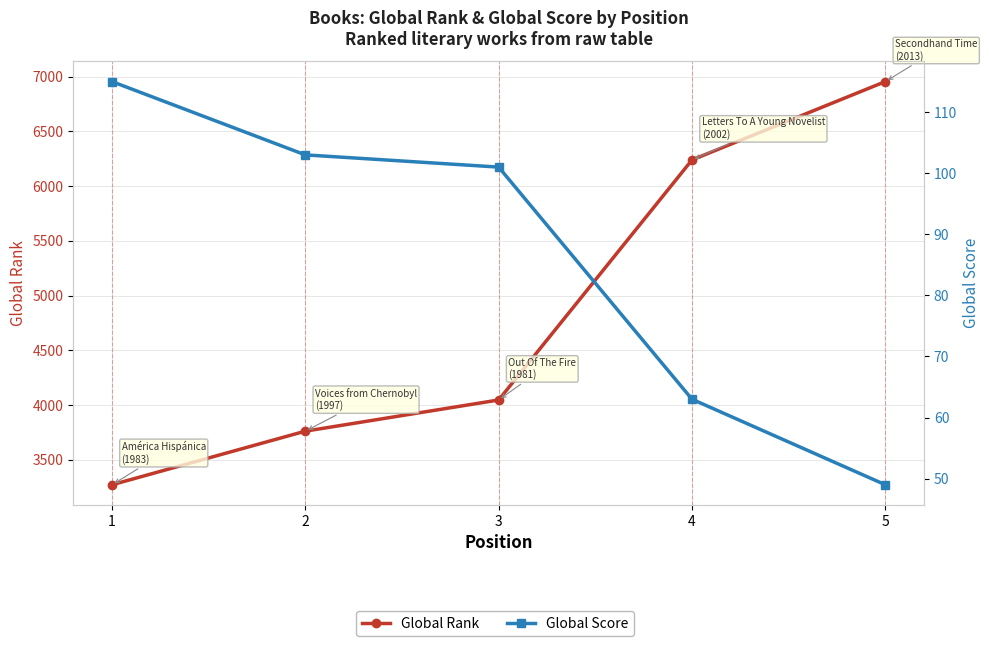

How many lines are shown in the chart?

2